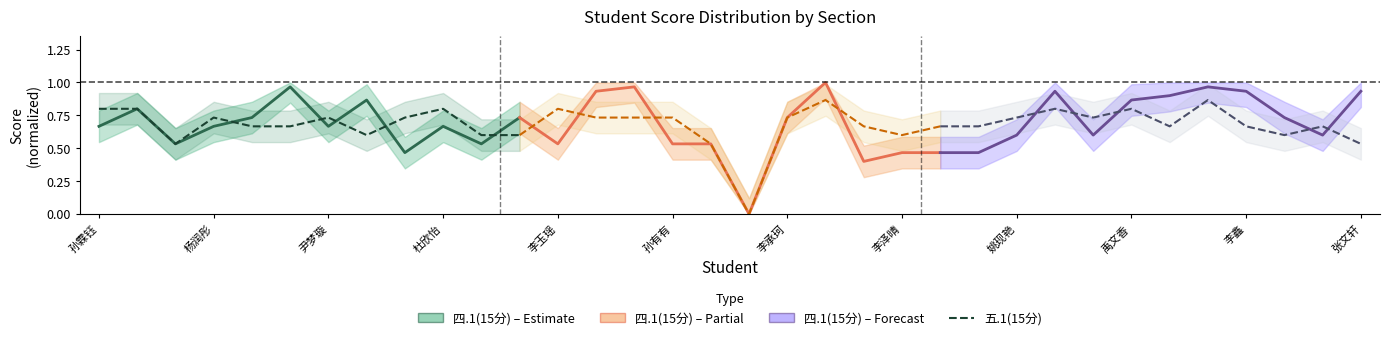

Which has a higher value, 孙霖钰 or 张文轩?

张文轩